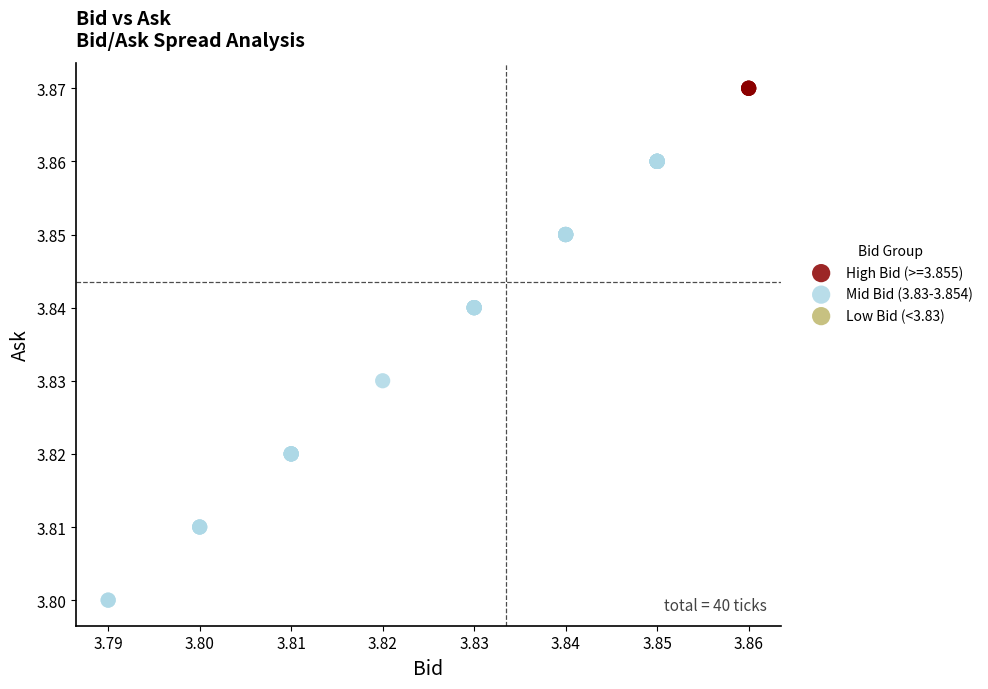

Which series contains the highest Y value?

High Bid (>=3.855)